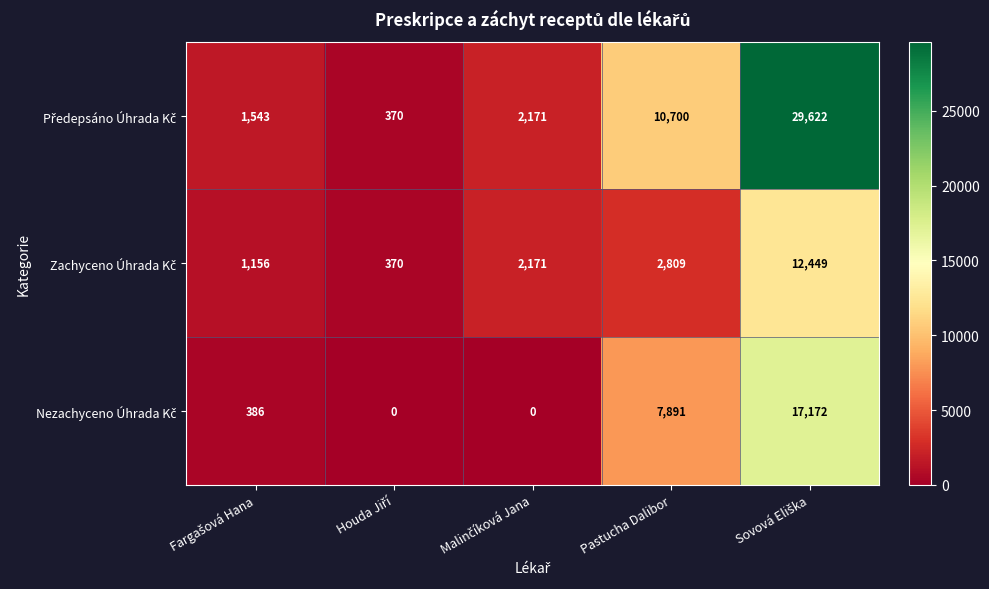

What is the total value across all series at Pastucha Dalibor?

21400